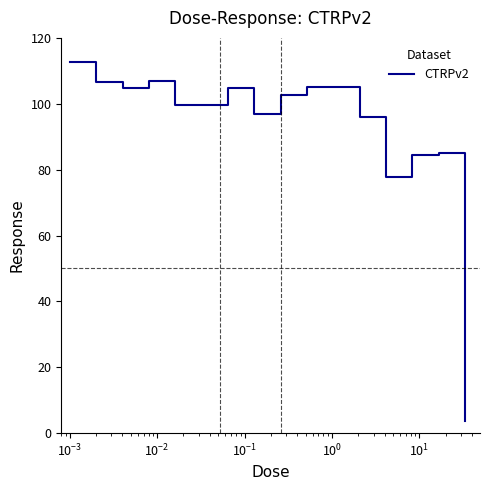

What is the maximum value shown in the chart?

112.7